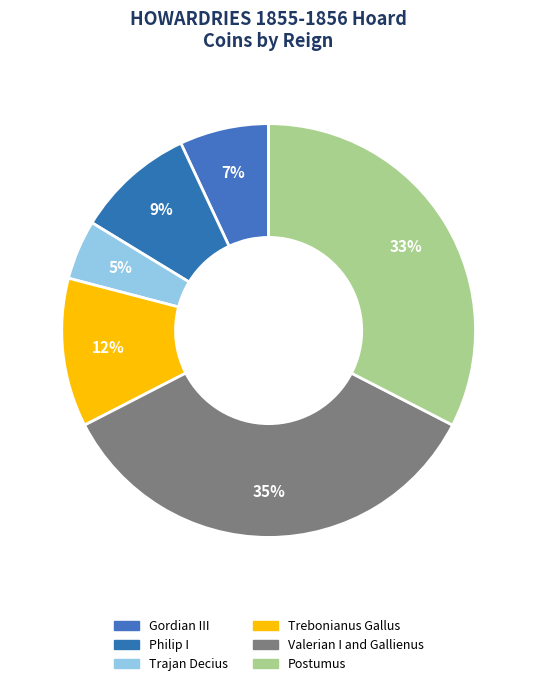

Rank the categories by value from lowest to highest.

Trajan Decius, Gordian III, Philip I, Trebonianus Gallus, Postumus, Valerian I and Gallienus